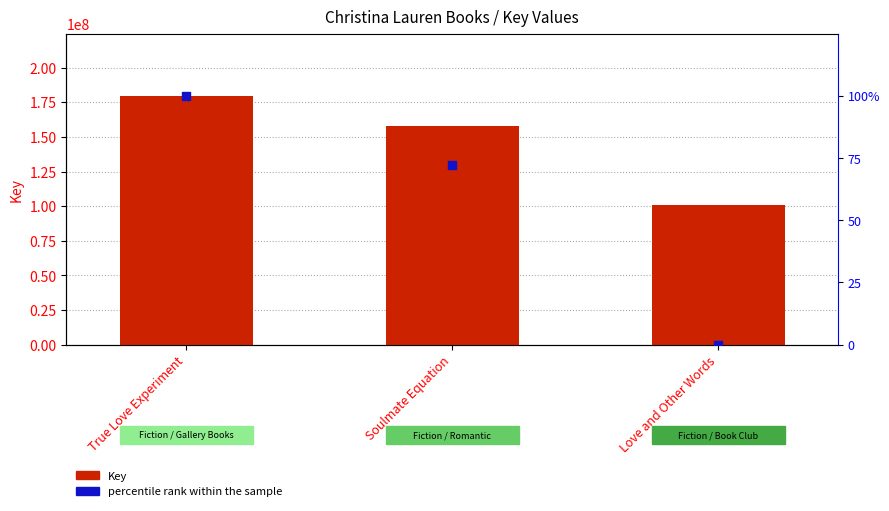

Is the value of Key at True Love Experiment greater than the value of percentile rank within the sample at Soulmate Equation?

Yes